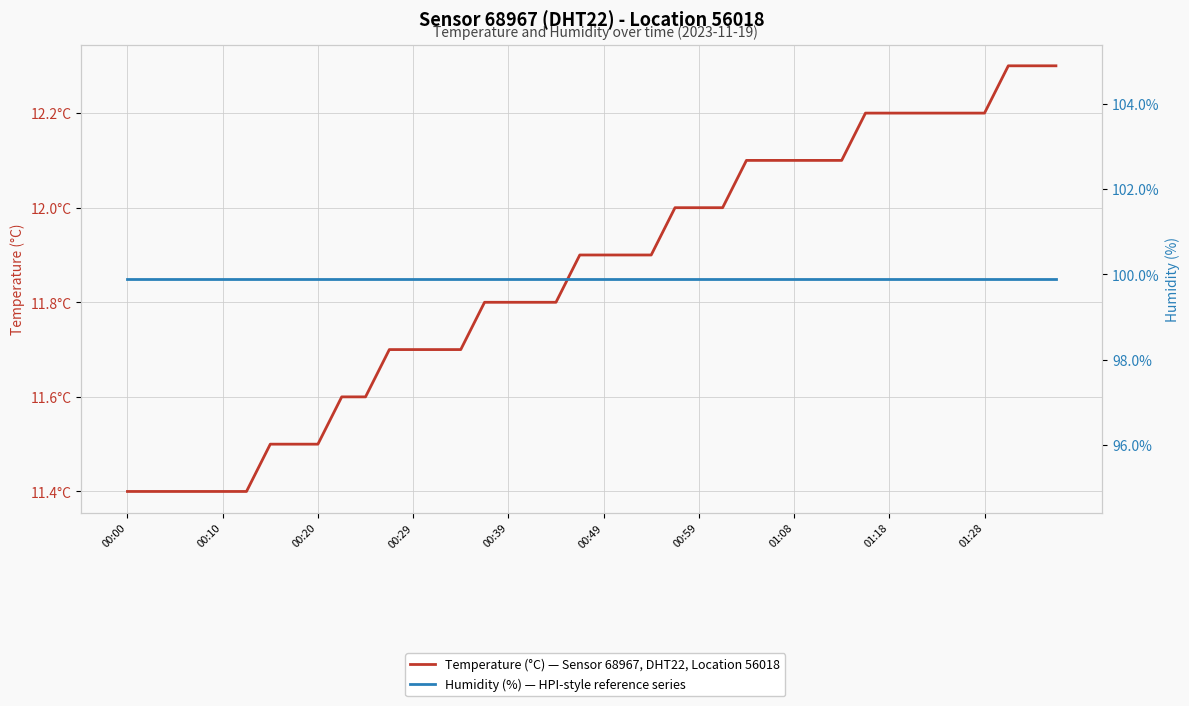

What is the value of the Temperature (°C) — Sensor 68967, DHT22, Location 56018 point at the 25th from the left?

12.0